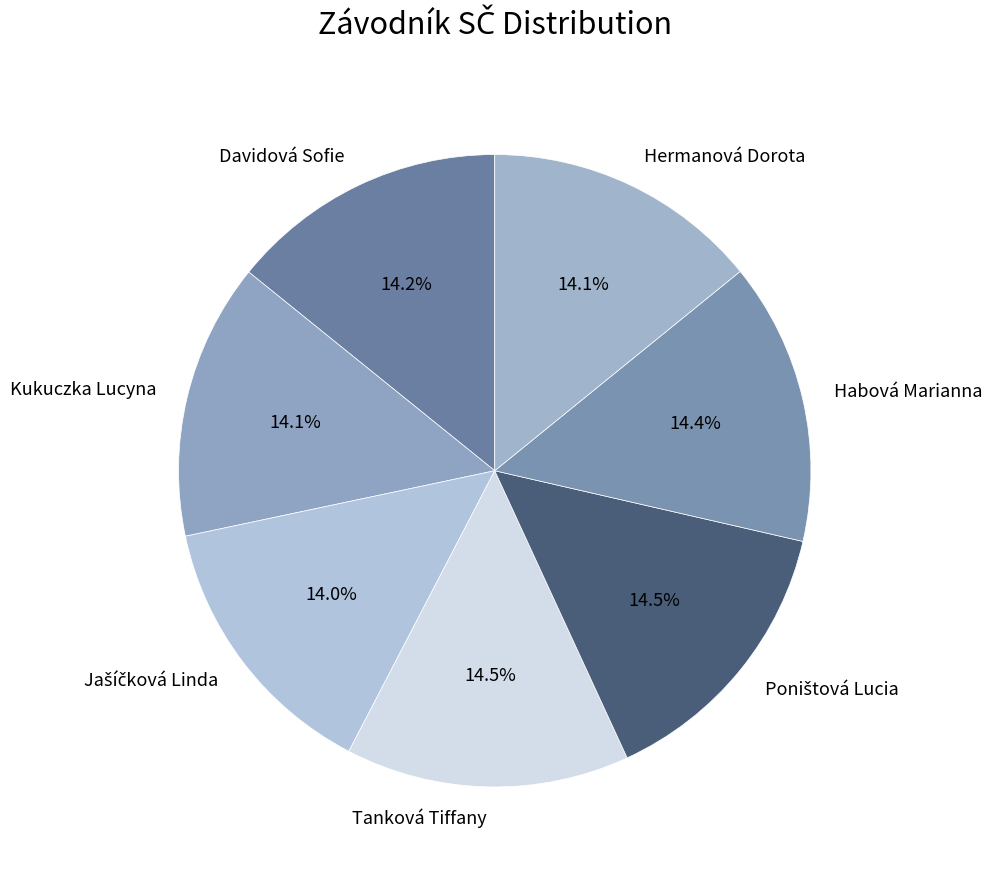

What is the ratio of the value at Davidová Sofie to the value at Hermanová Dorota?

1.0